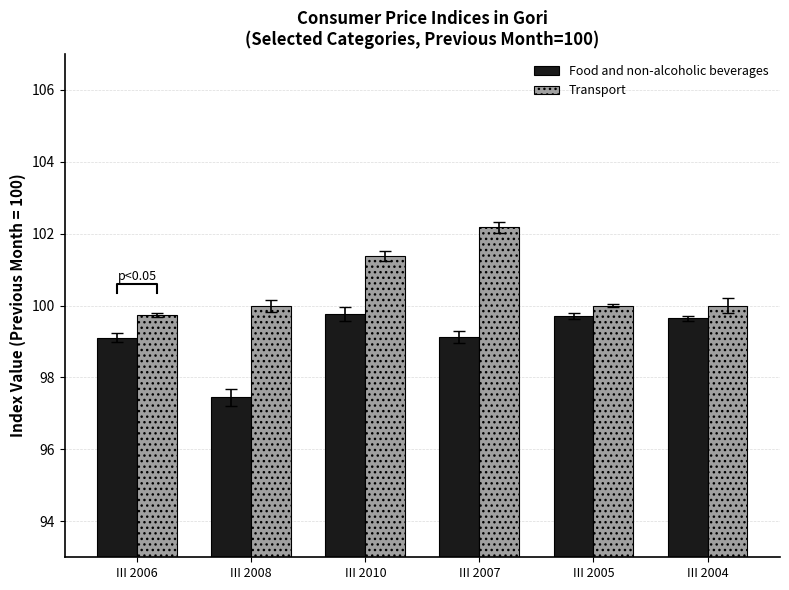

What is the difference between the highest and lowest values at III 2007?

3.0